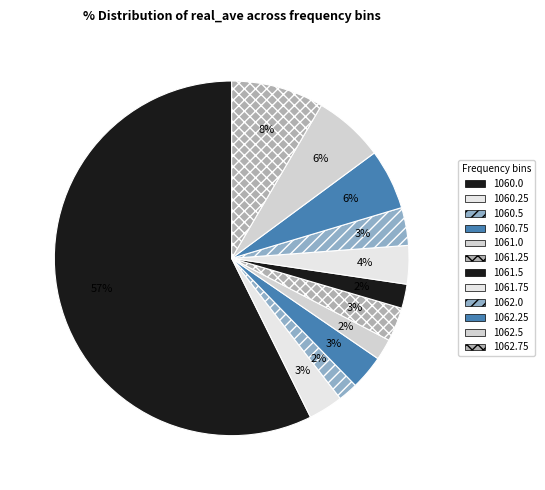

What percentage is the 1062.5 slice, to the nearest percent?

6%